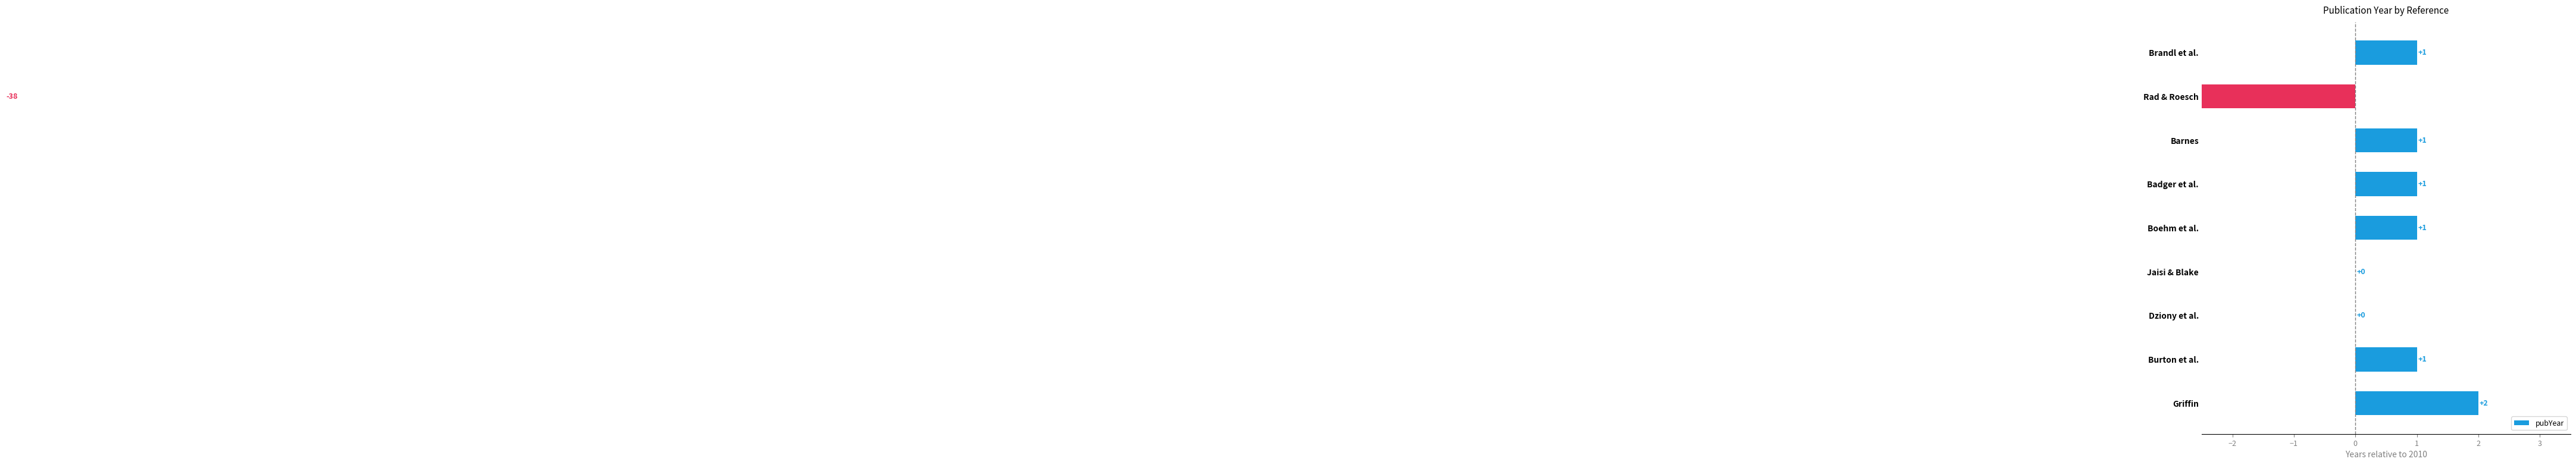

How many negative values are there?

1